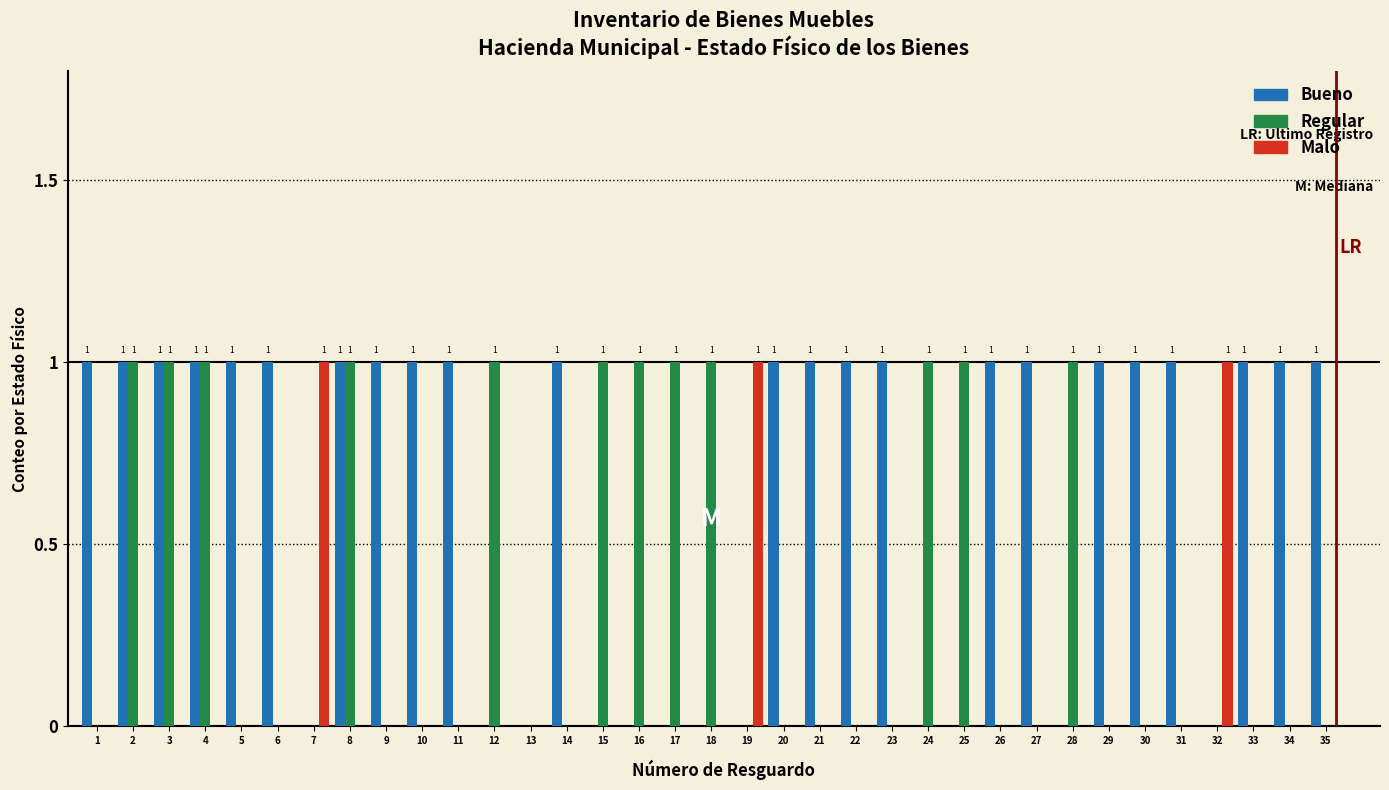

The Regular series shows -1 at 23. True or false?

False